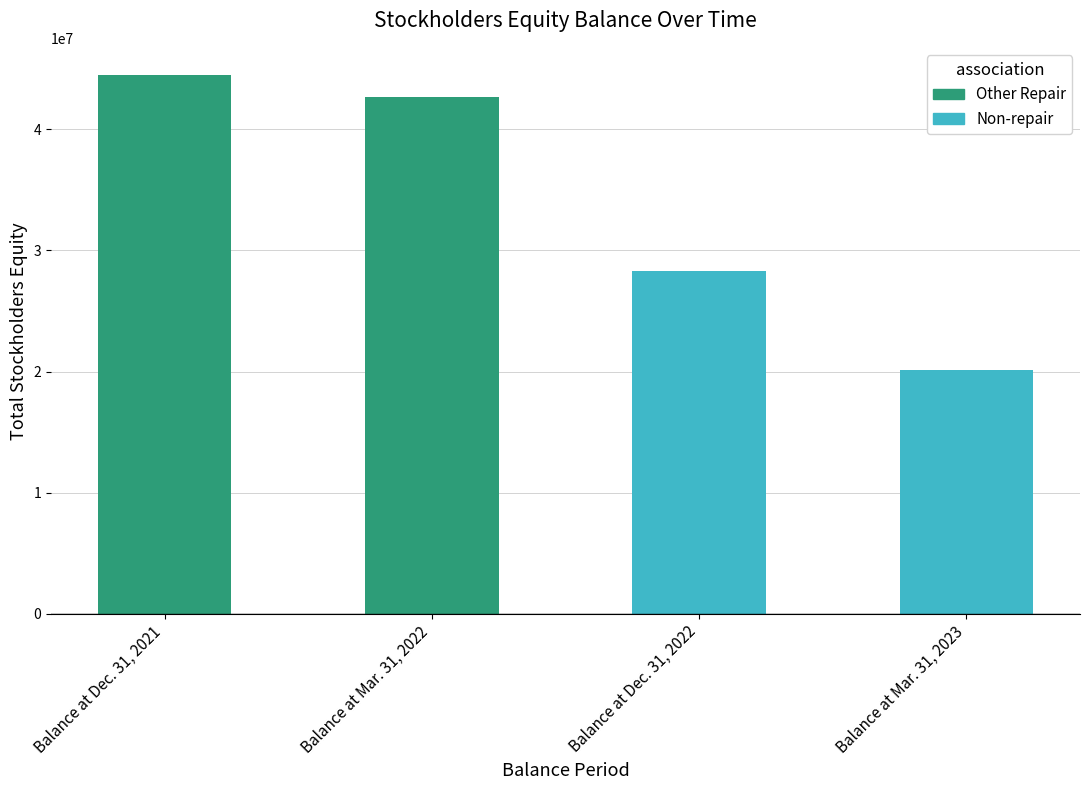

What is the minimum value shown in the chart?

20136073